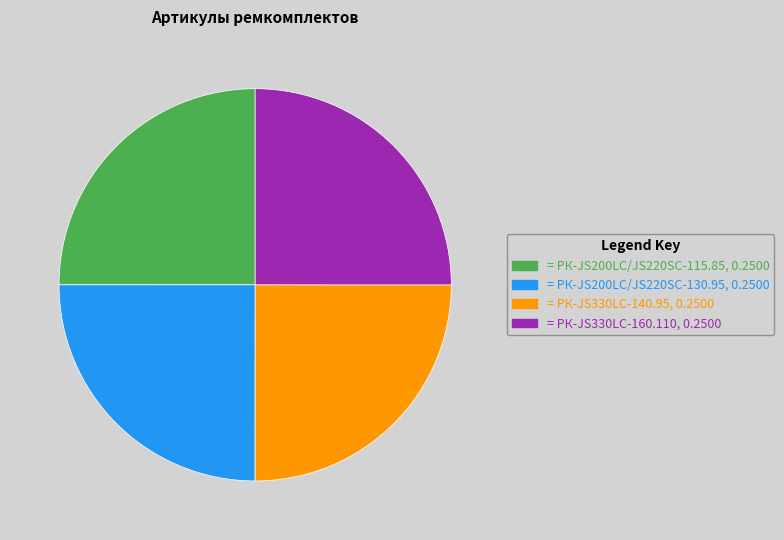

Does any single category account for the majority?

No